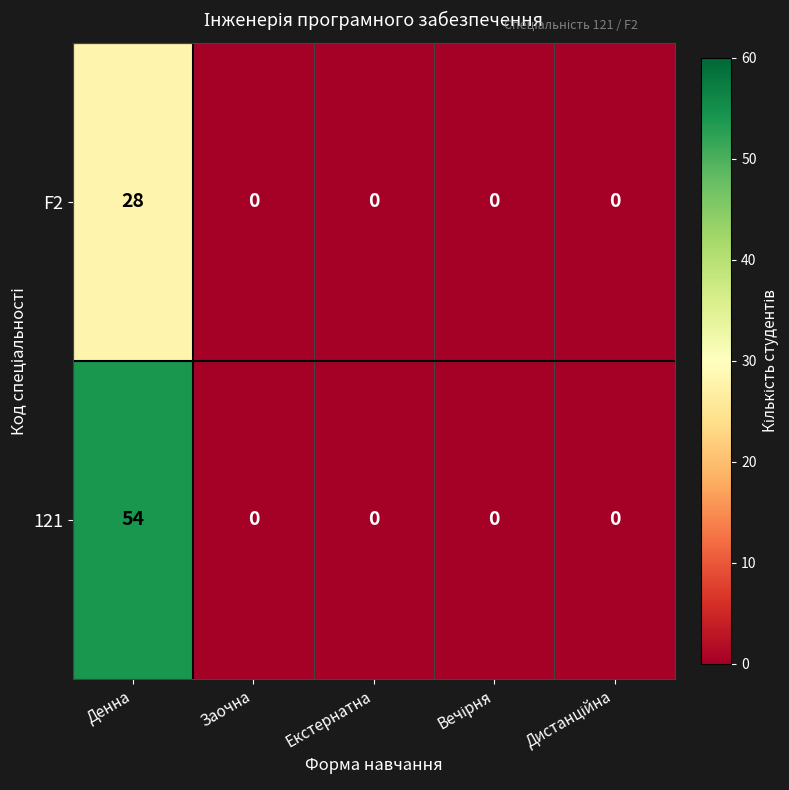

Rank the series by their maximum value, from highest to lowest.

121, F2